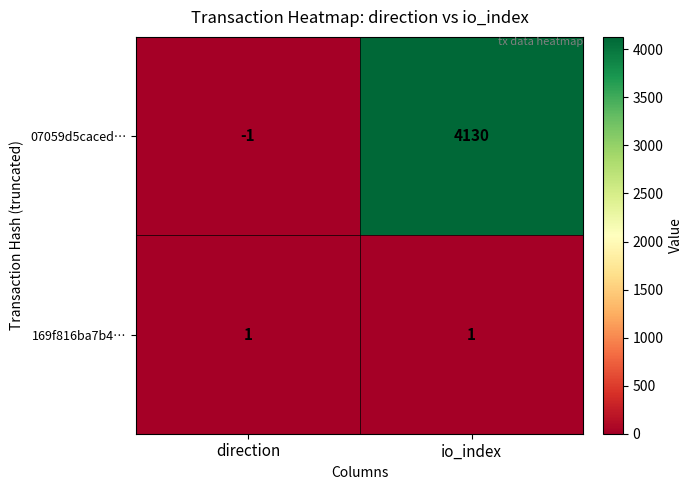

Rank the series by their maximum value, from highest to lowest.

07059d5caced…, 169f816ba7b4…